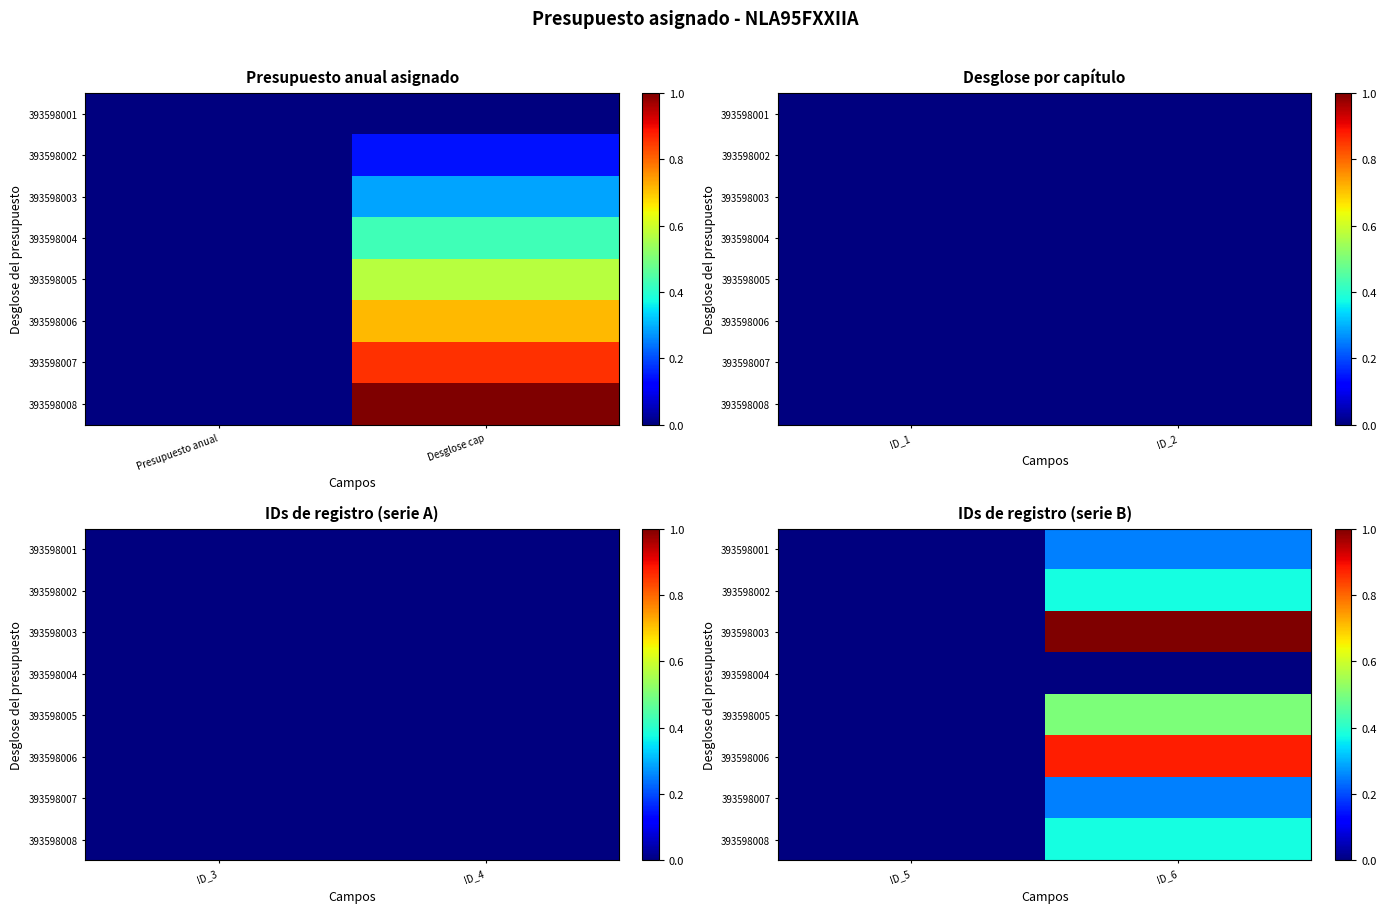

Rank the series by their maximum value, from lowest to highest.

393598004, 393598001, 393598007, 393598002, 393598008, 393598005, 393598006, 393598003